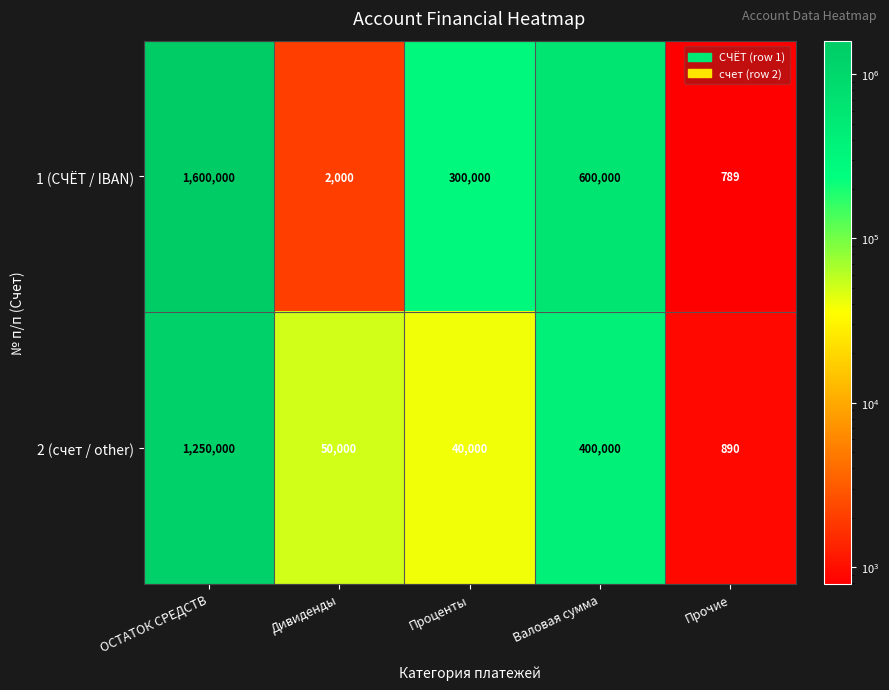

At how many categories does at least one series exceed 1054575?

1